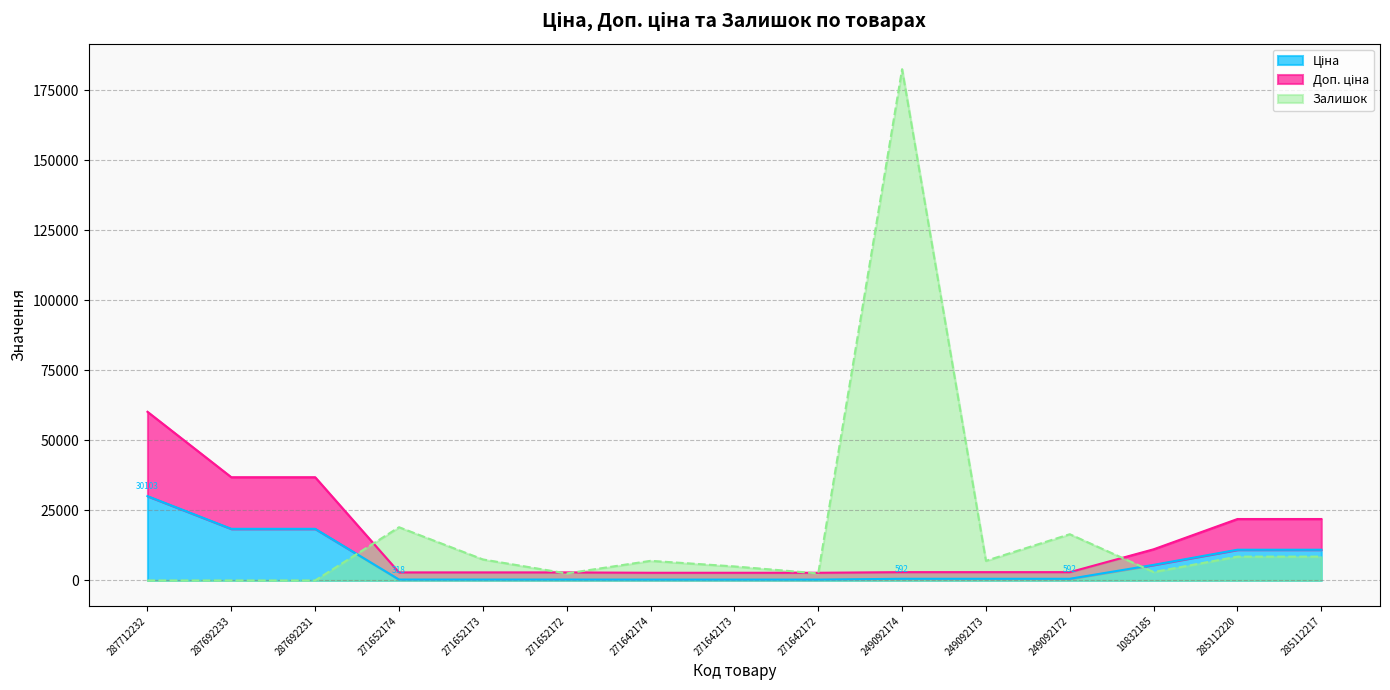

Reading left to right, list all the values displayed in this chart.

Ціна: 287712232=30102.8	287692233=18420.9	287692231=18420.9	271652174=318.3	271652173=318.3	271652172=318.3	271642174=304.1	271642173=304.1	271642172=304.1	249092174=591.6	249092173=591.6	249092172=591.6	10832185=5560.3	285112220=10964.4	285112217=10964.4
Доп. ціна: 287712232=60205.6	287692233=36841.7	287692231=36841.7	271652174=2864.7	271652173=2864.7	271652172=2864.7	271642174=2736.9	271642173=2736.9	271642172=2736.9	249092174=2958.2	249092173=2958.2	249092172=2958.2	10832185=11120.7	285112220=21928.8	285112217=21928.8
Залишок: 287712232=0.0	287692233=0.0	287692231=0.0	271652174=19000.0	271652173=7500.0	271652172=2500.0	271642174=7000.0	271642173=5000.0	271642172=2500.0	249092174=182500.0	249092173=7000.0	249092172=16500.0	10832185=3000.0	285112220=8500.0	285112217=8500.0